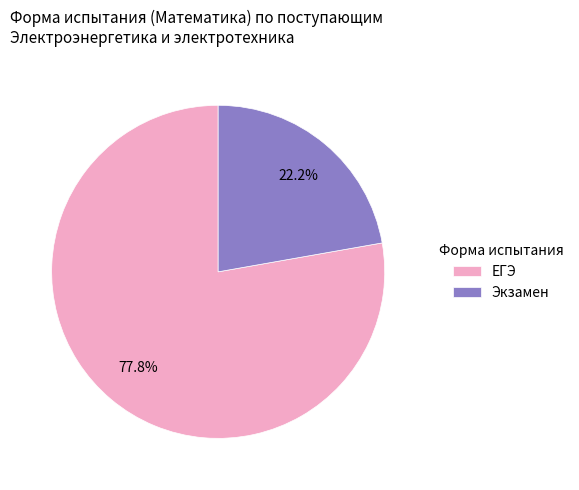

Count the number of slices in the pie.

2